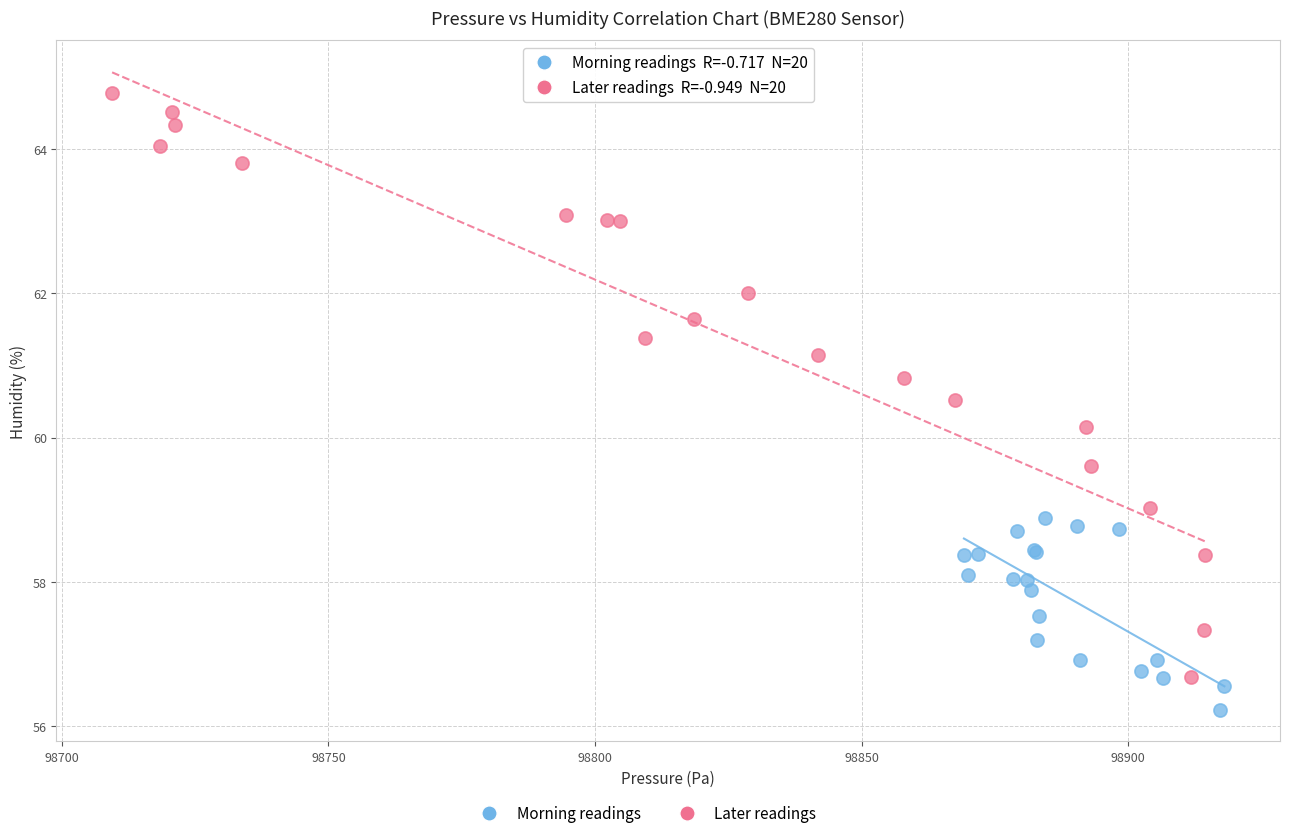

Which series reaches the minimum Y coordinate?

Morning readings